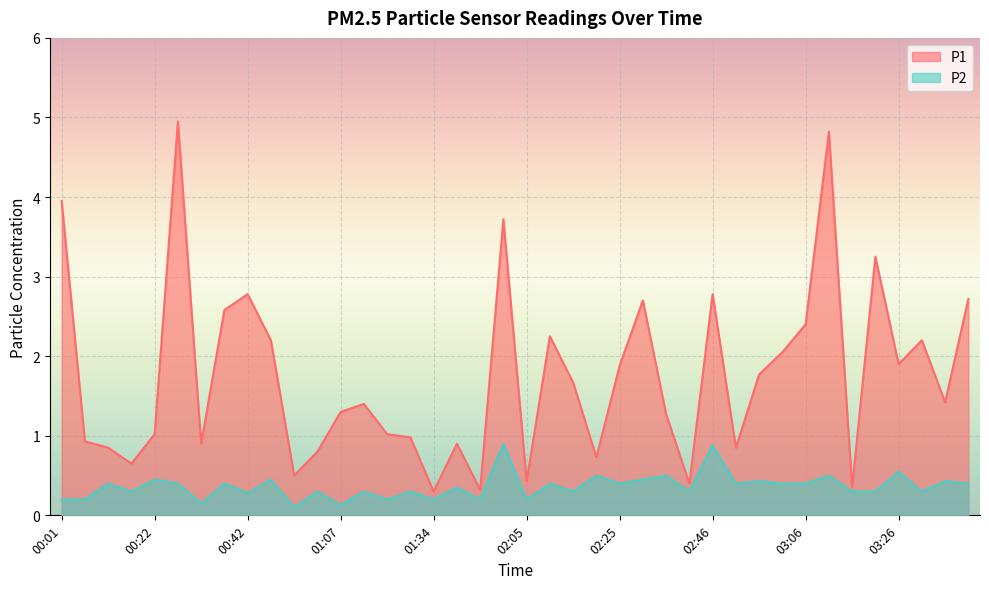

How many data points does each series have?

40